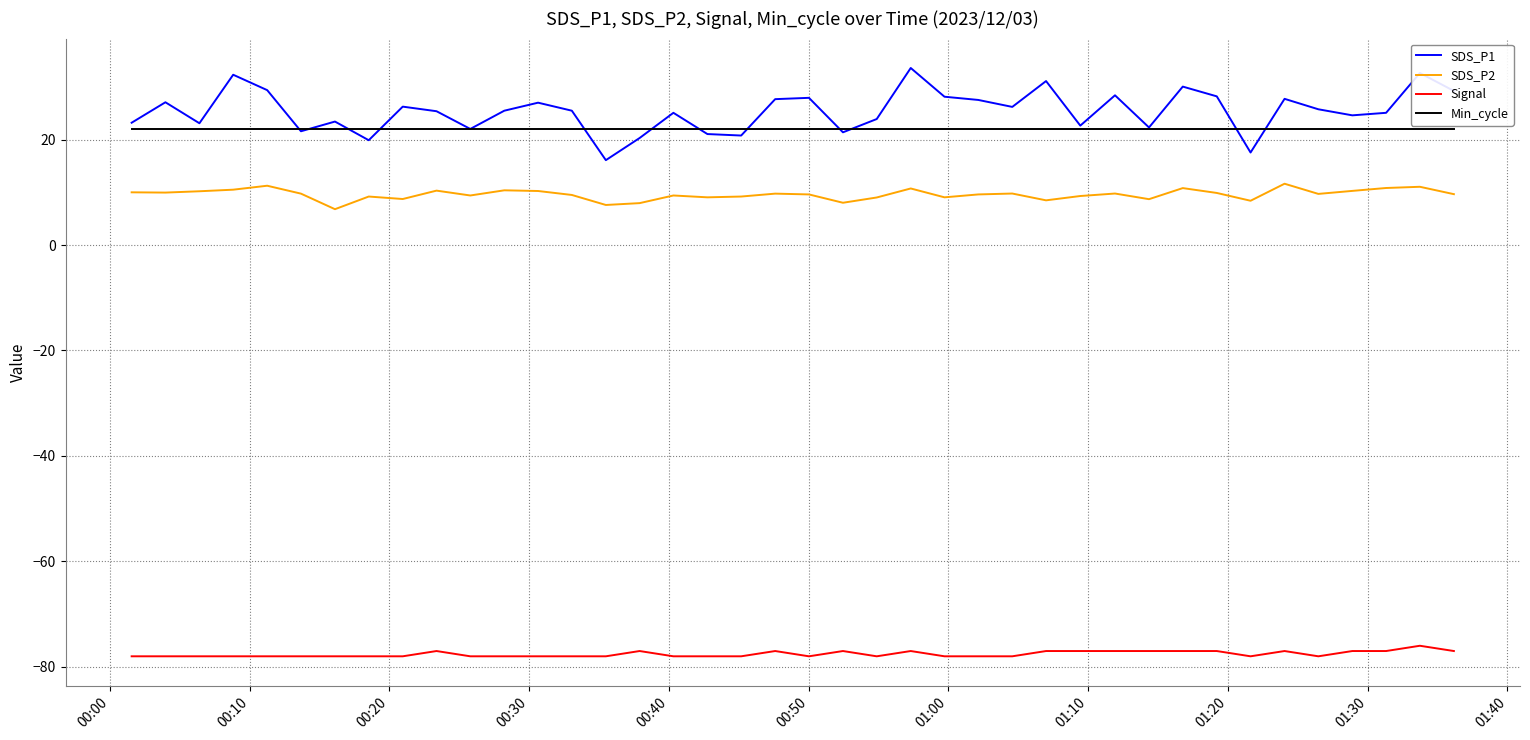

True or false: Signal and SDS_P2 cross at least once.

False